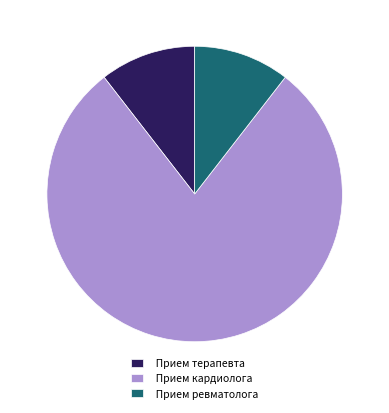

Between Прием ревматолога and Прием кардиолога, which is larger?

Прием кардиолога